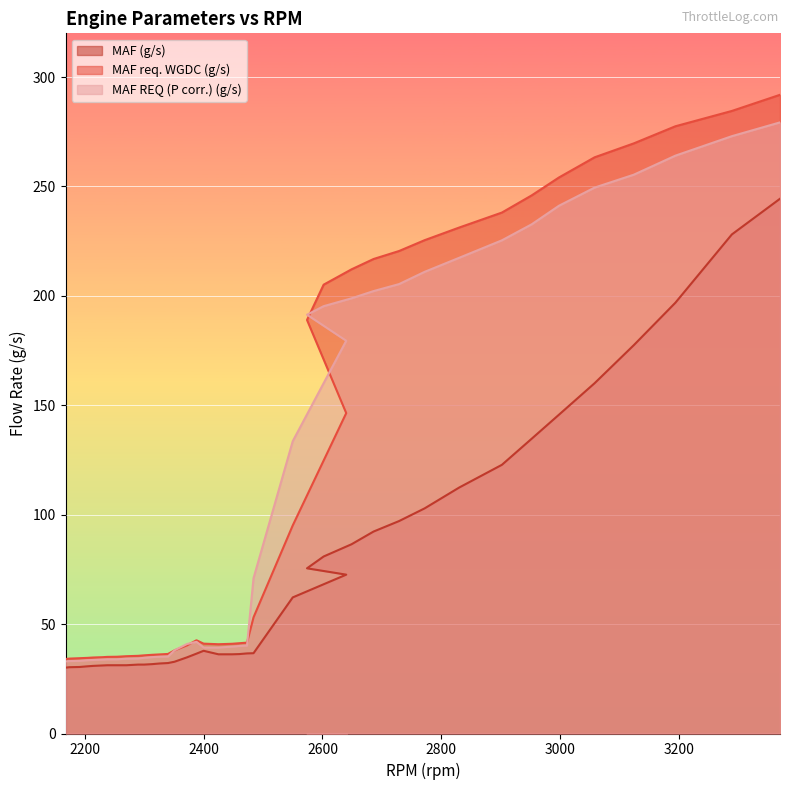

True or false: MAF (g/s) has more than 0 interior local peaks.

True